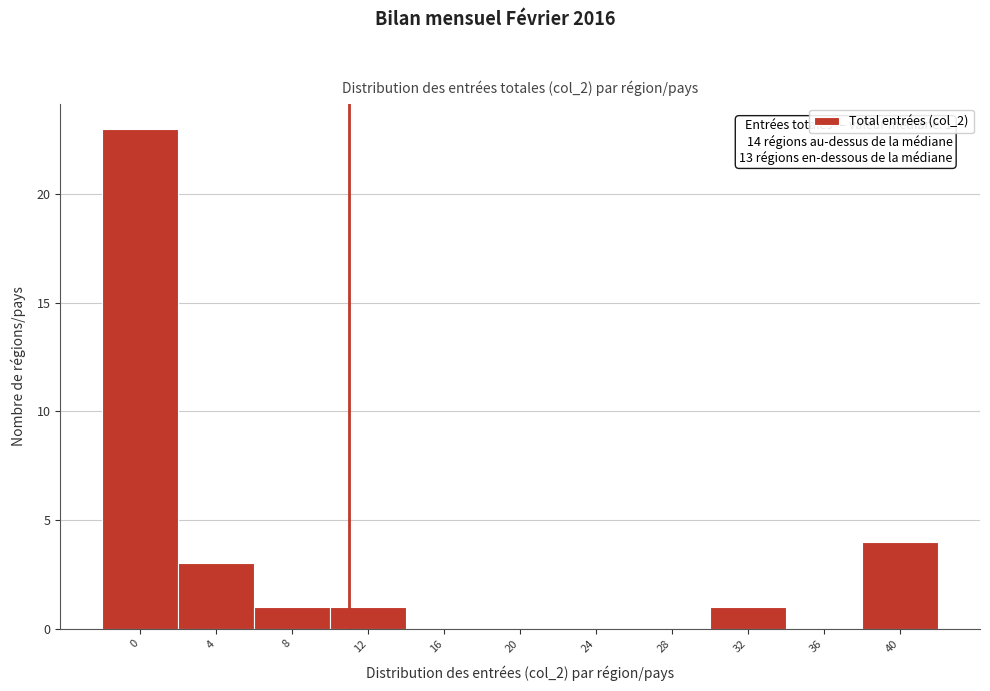

Reading left to right, what are all the values shown in this chart?

0=23	4=3	8=1	12=1	16=0	20=0	24=0	28=0	32=1	36=0	40=4